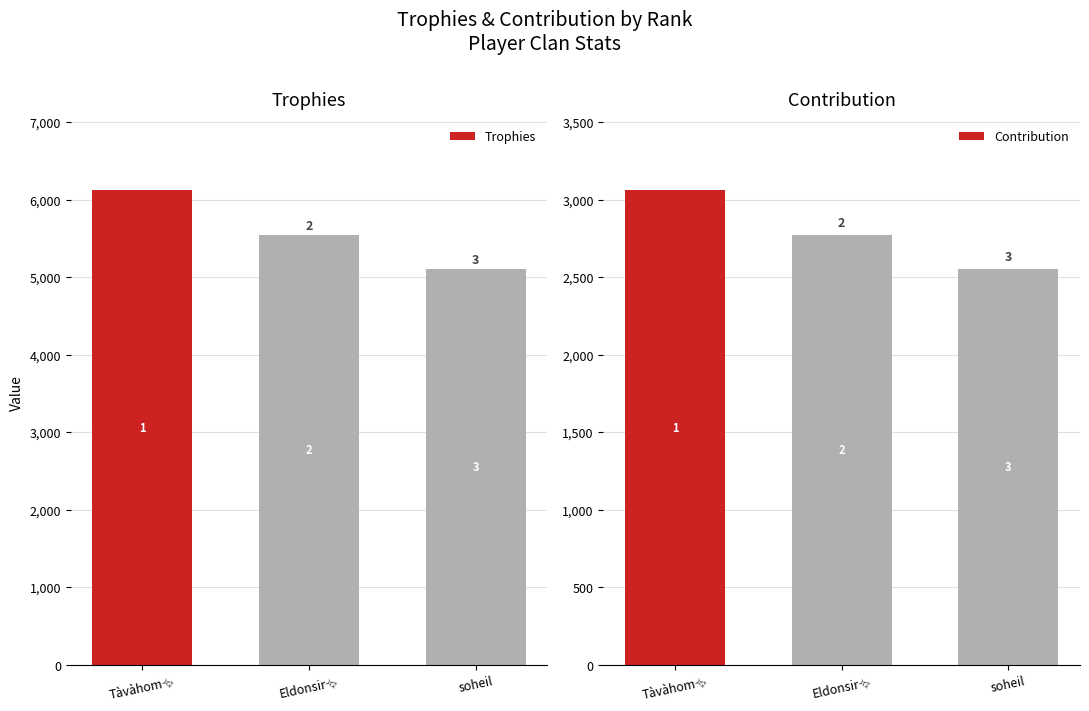

At how many categories does at least one series exceed 4133?

3